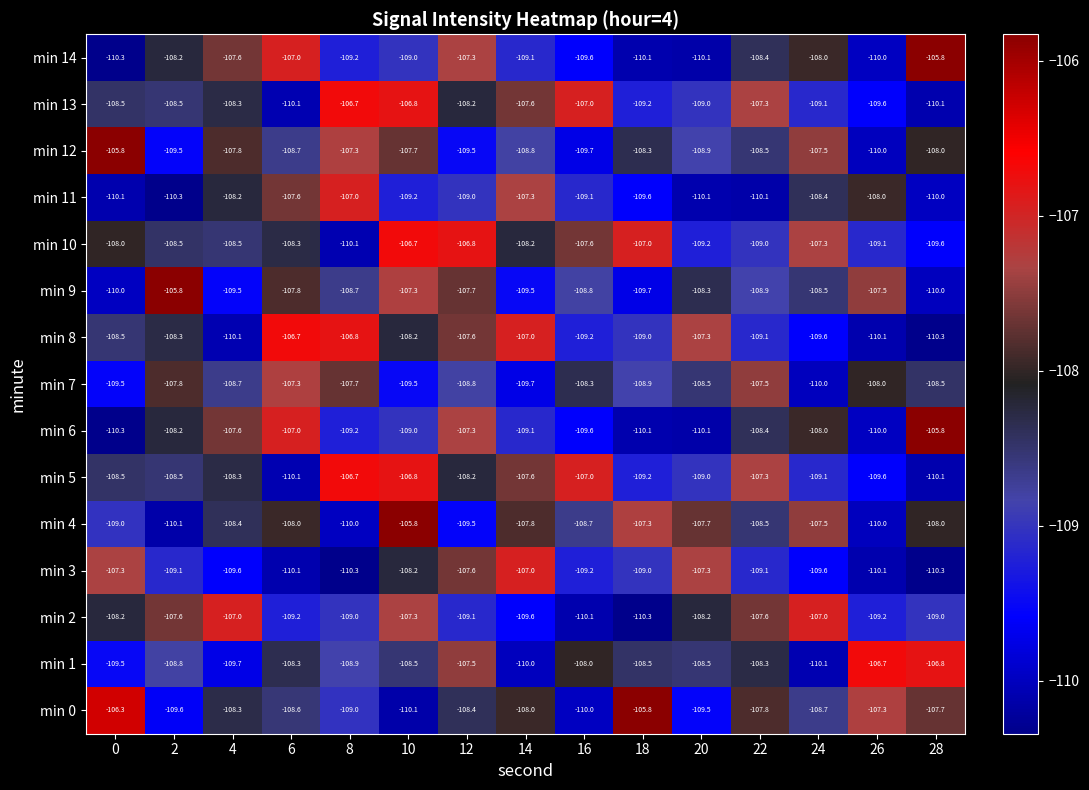

What is the minimum value shown in the chart?

-110.3